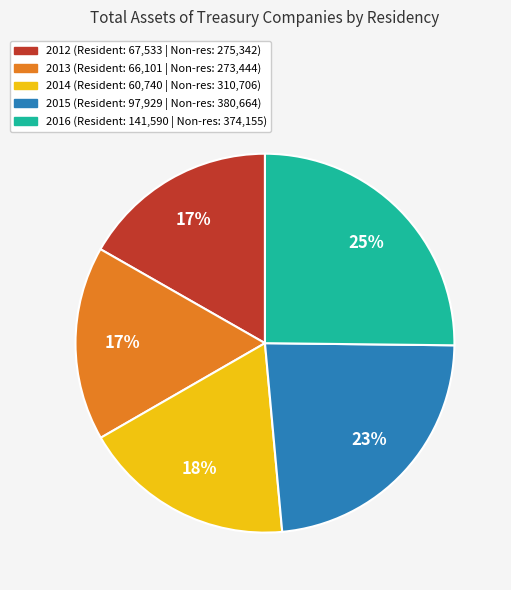

What is the largest slice in the pie chart?

2016